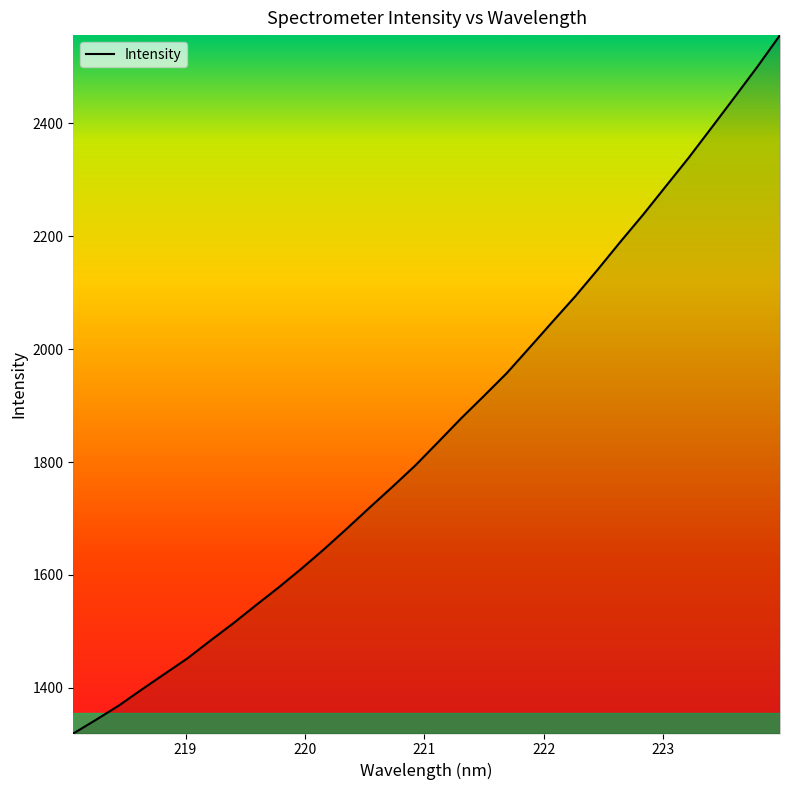

What is the smallest value displayed?

1319.1